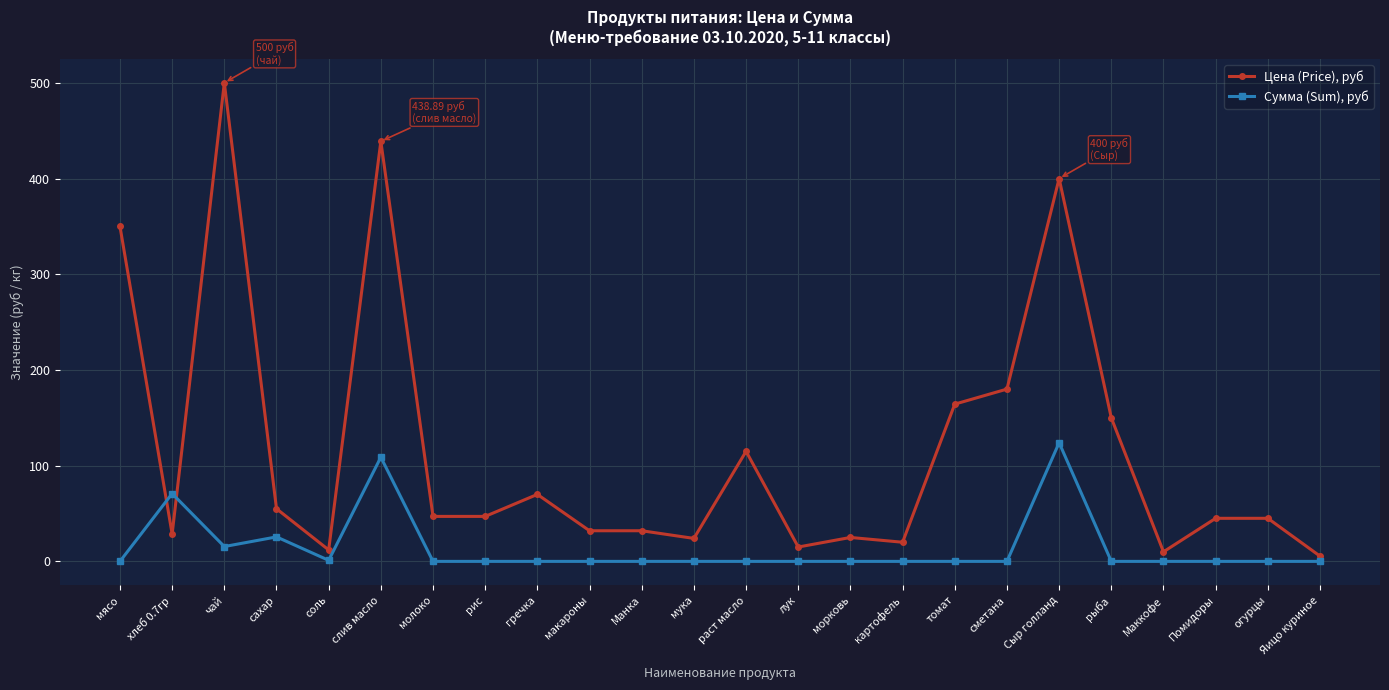

After their last crossing, which series has the higher values: Сумма (Sum), руб or Цена (Price), руб?

Цена (Price), руб